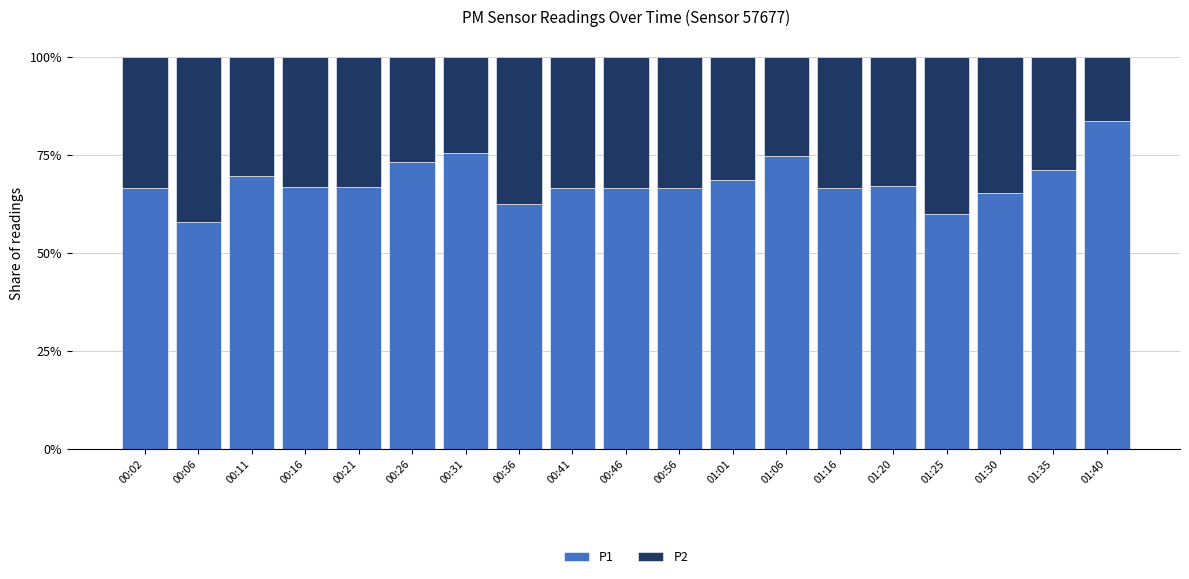

Between 00:06 and 00:11, which series saw the biggest shift?

P1